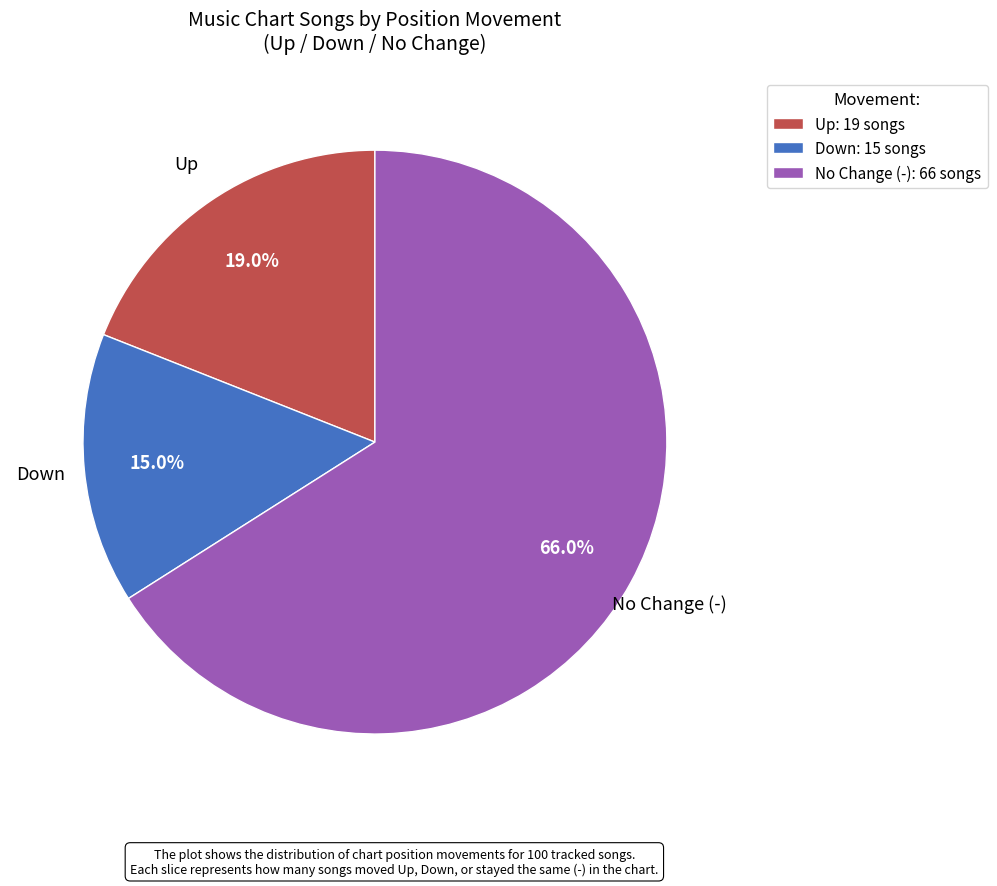

Is there a majority slice in this chart?

Yes